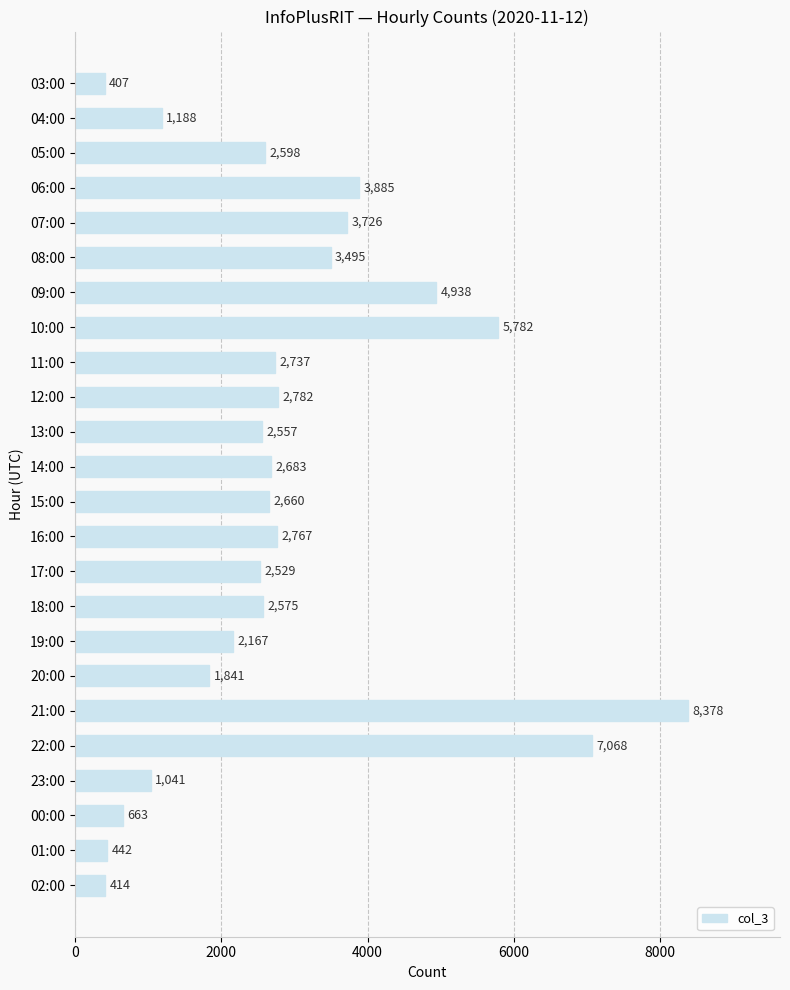

Reading top to bottom, extract all data points from this chart.

407	1188	2598	3885	3726	3495	4938	5782	2737	2782	2557	2683	2660	2767	2529	2575	2167	1841	8378	7068	1041	663	442	414